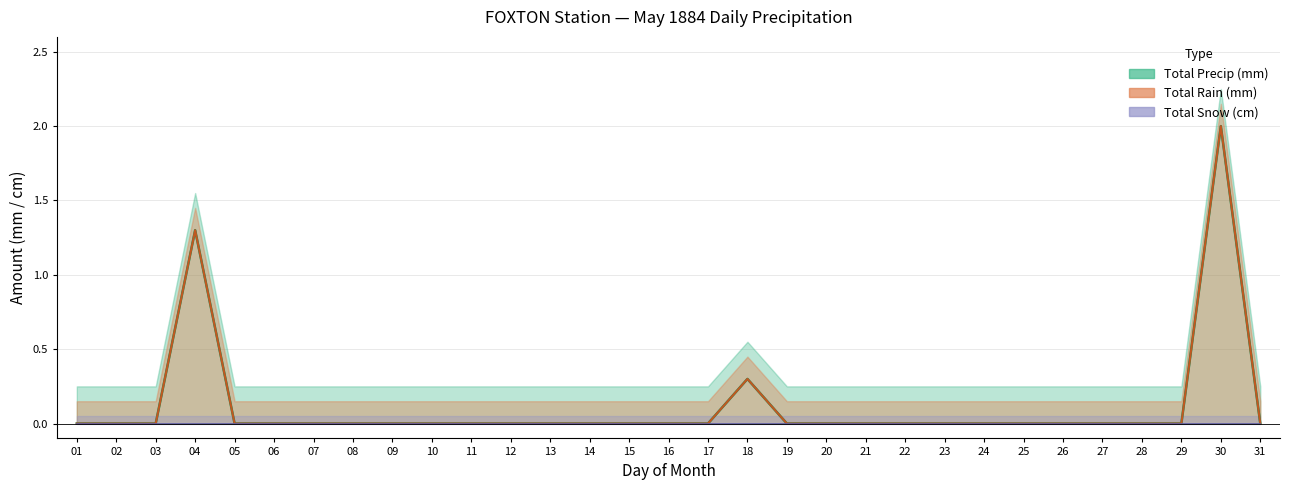

True or false: Total Rain (mm) and Total Precip (mm) cross at least once.

False